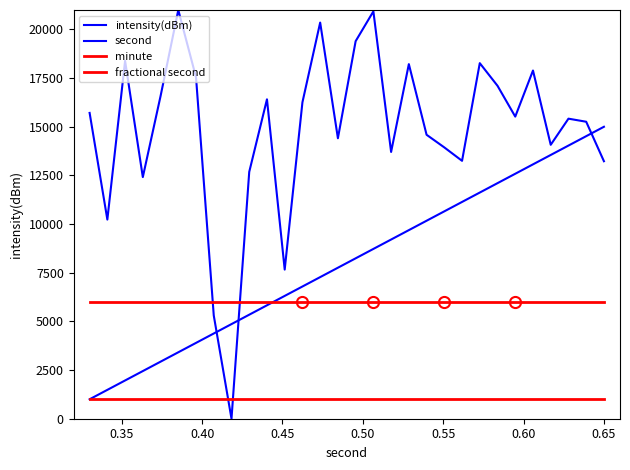

Is this an area chart (filled region under the line)?

No